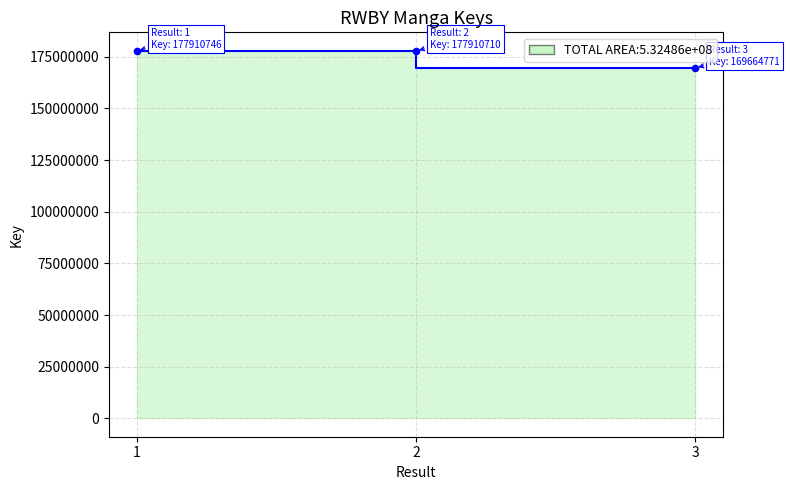

What is the change in value from 1 to 3?

-8245975